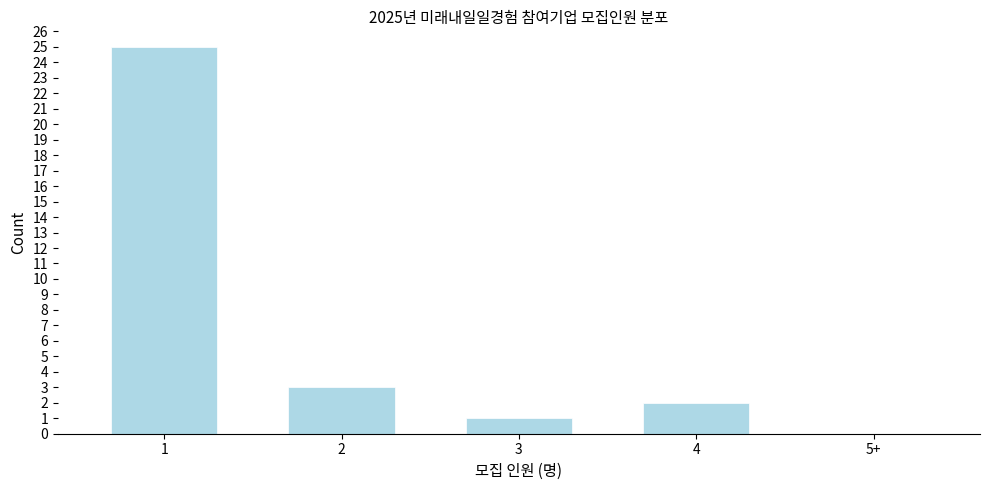

Reading left to right, extract all data points from this chart.

1=25	2=3	3=1	4=2	5+=0